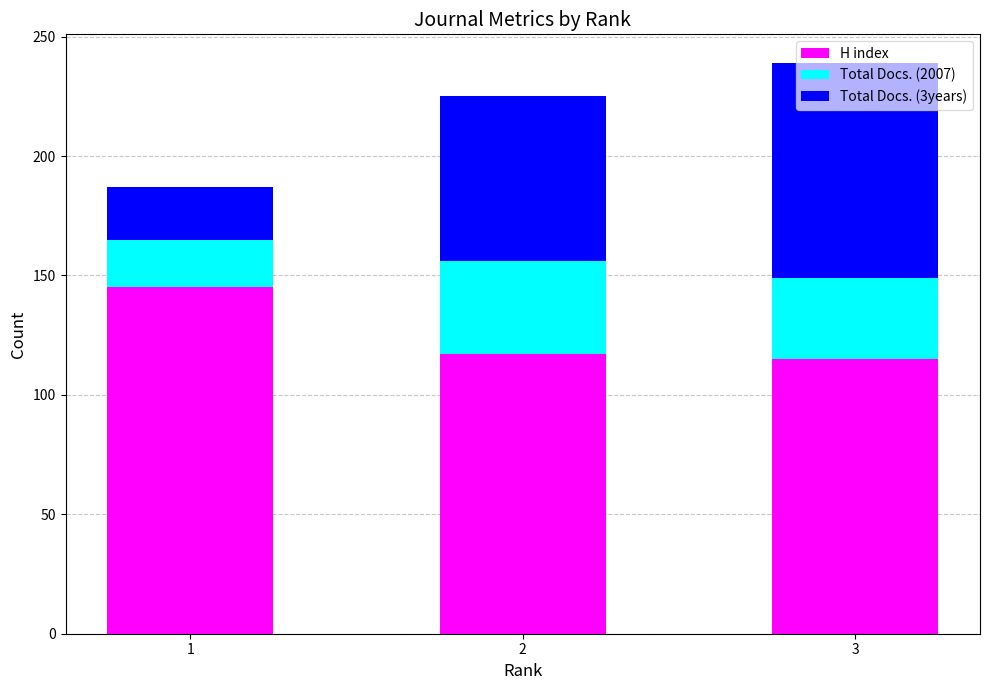

What is the total value across all series at 3?

239